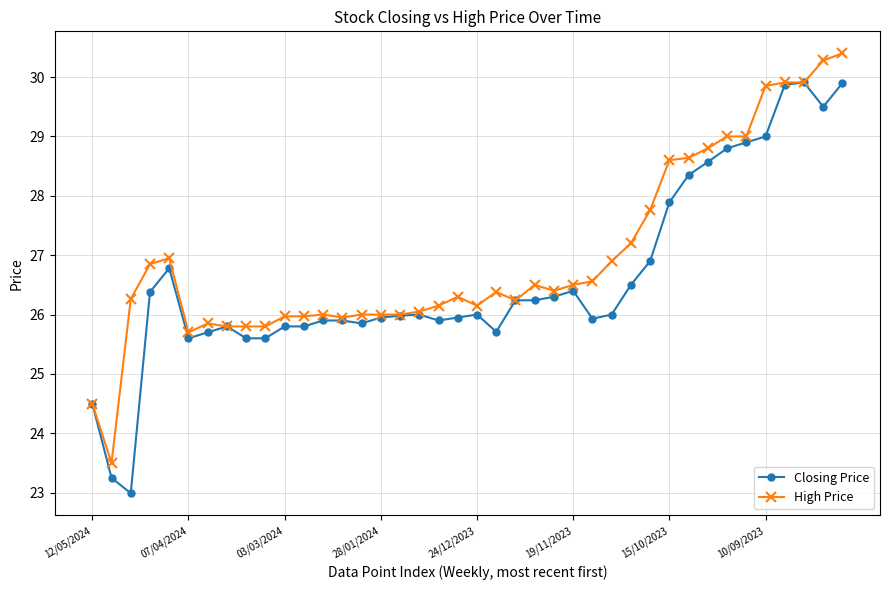

At how many categories does at least one series exceed 30?

2